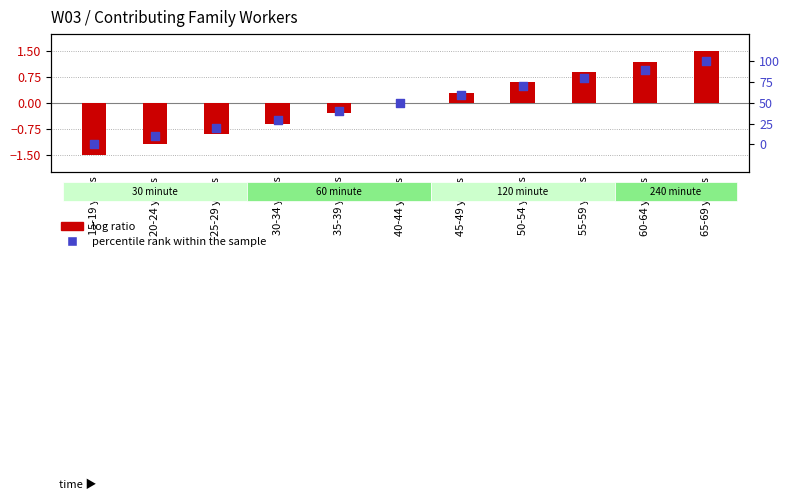

Is the value of log ratio at 35-39 years greater than the value of percentile rank within the sample at 60-64 years?

No